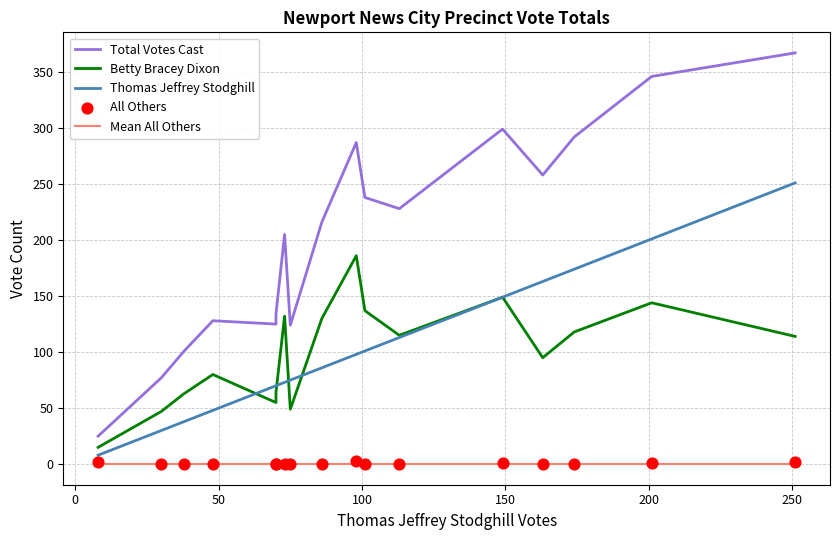

Which series reaches the maximum Y coordinate?

Total Votes Cast